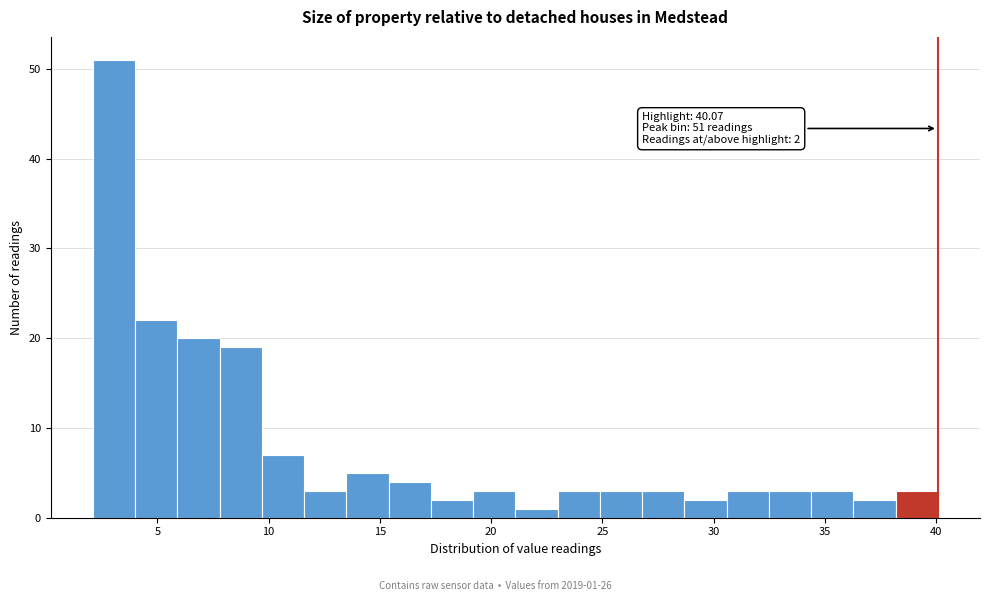

Read against the x-axis, roughly where is the centre of the tallest bar?

3.0